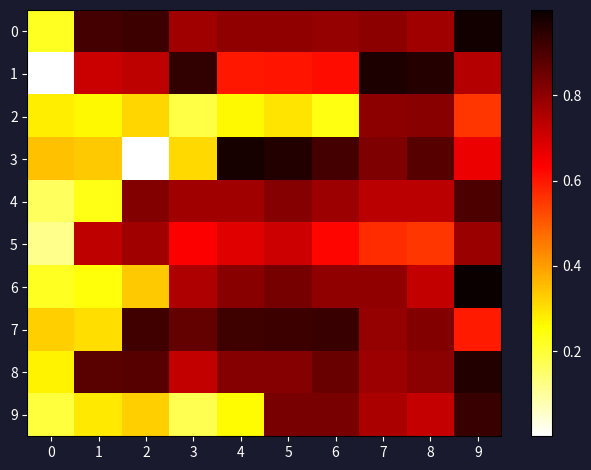

Rank the series by their maximum value, from lowest to highest.

5, 2, 4, 7, 9, 8, 1, 3, 0, 6